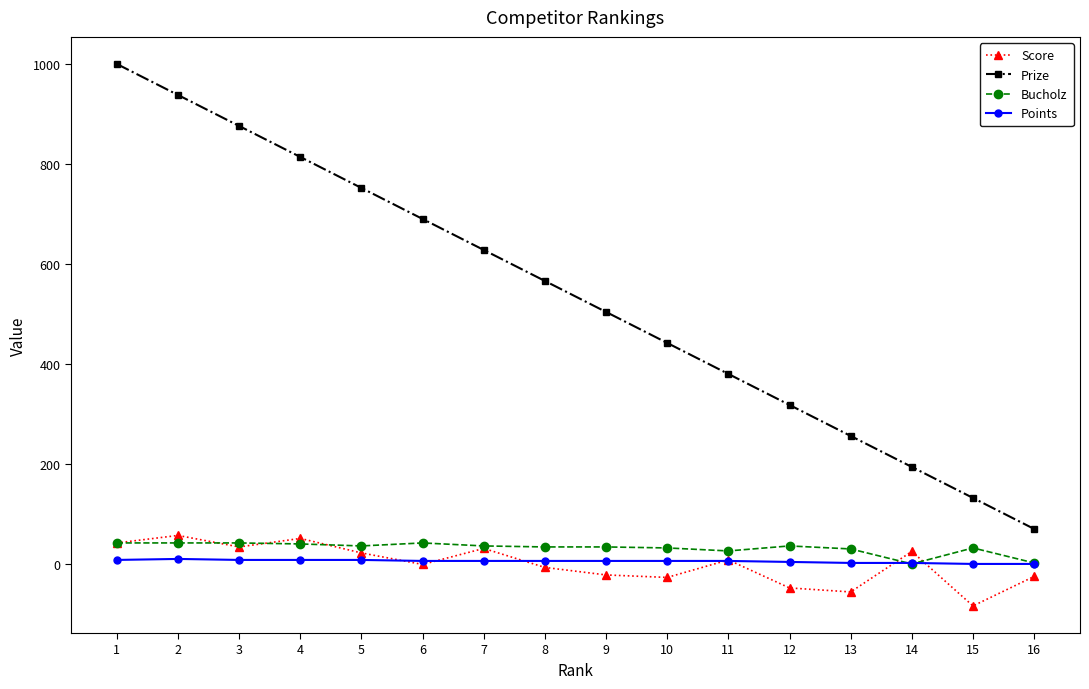

Which series has the widest spread of values?

Prize